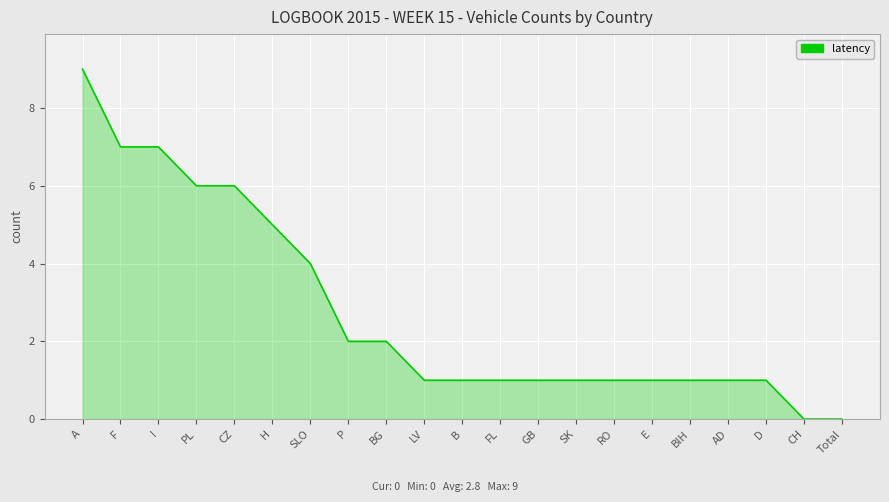

True or false: the data shows 10 at I.

False